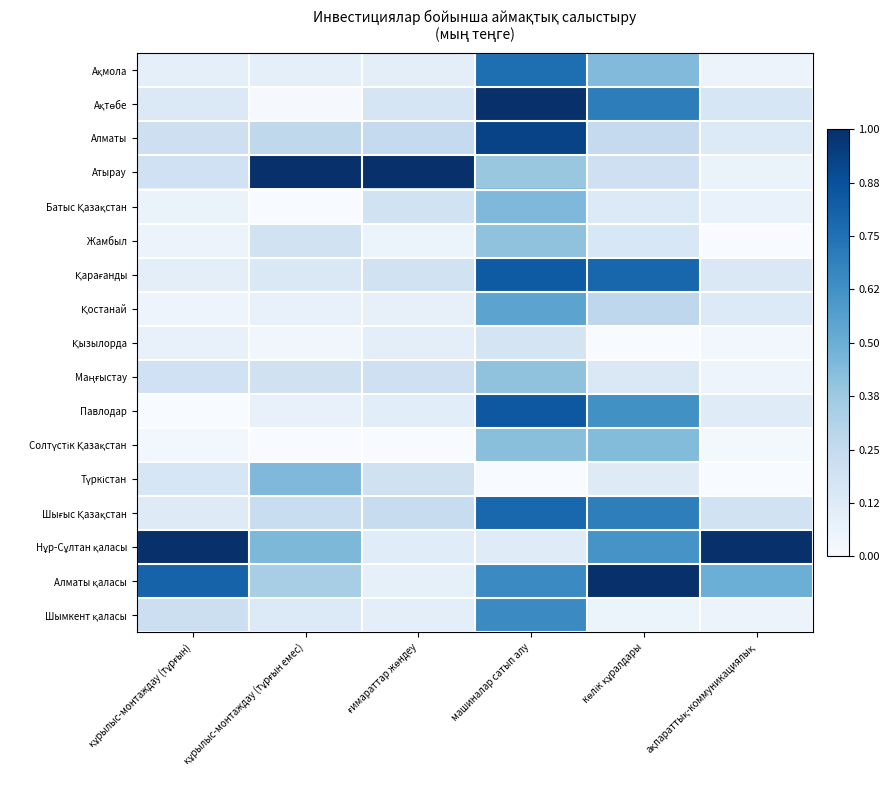

Rank the series by their maximum value, from highest to lowest.

Ақтөбе, Атырау, Нұр-Сұлтан қаласы, Алматы қаласы, Алматы, Павлодар, Қарағанды, Шығыс Қазақстан, Ақмола, Шымкент қаласы, Қостанай, Батыс Қазақстан, Түркістан, Солтүстік Қазақстан, Жамбыл, Маңғыстау, Қызылорда